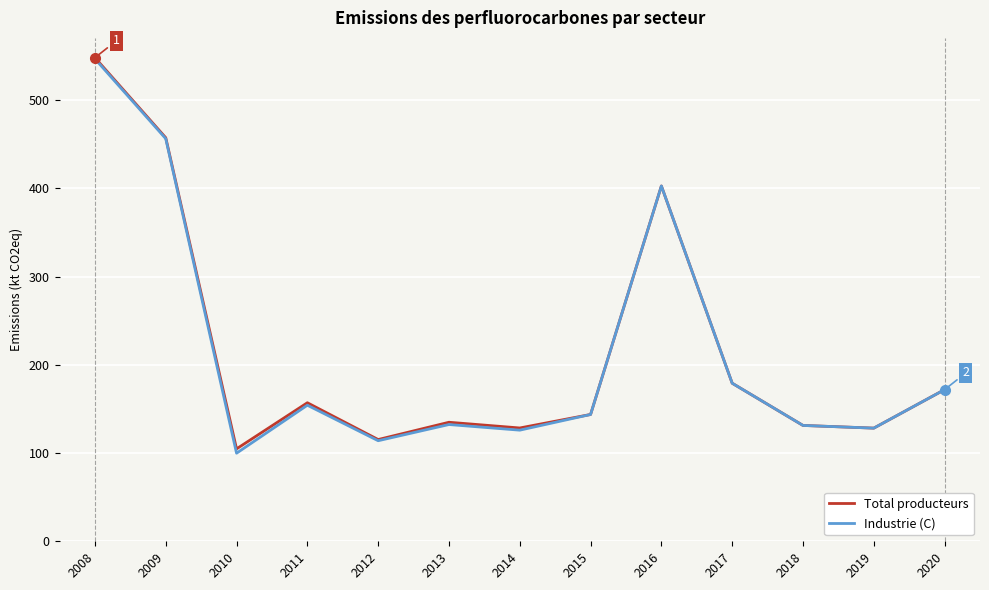

At which label does Total producteurs first exceed 143?

2008